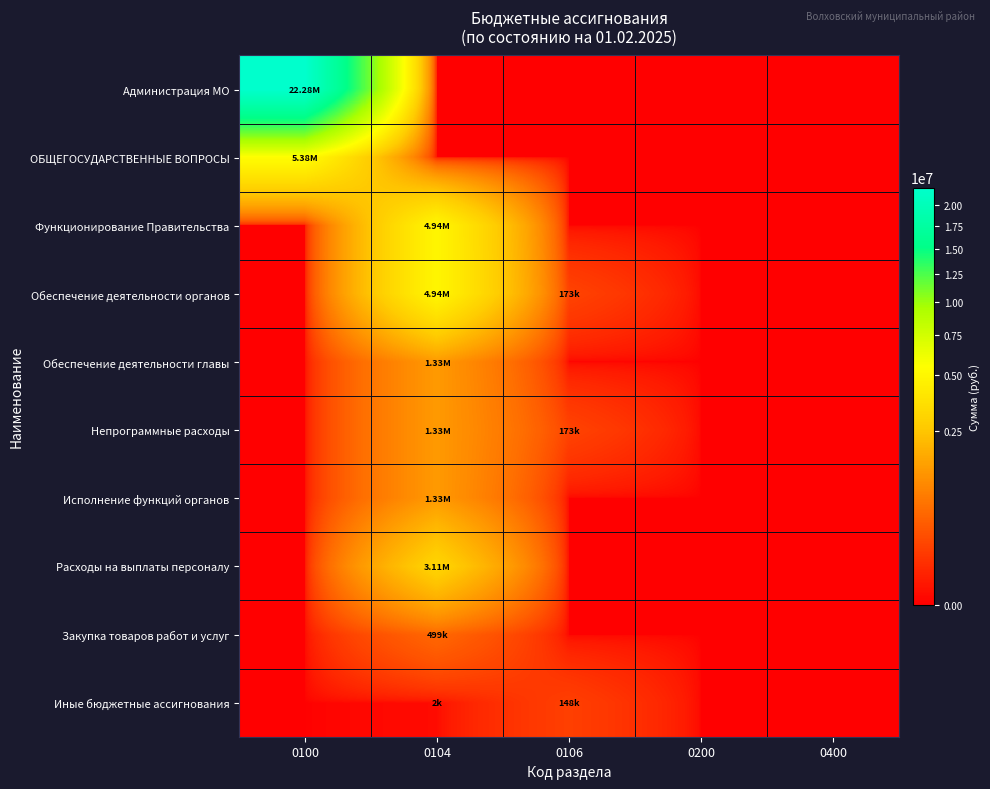

Reading left to right, what are all the values shown in this chart?

Администрация МО: 0100=22284745.2	0104=0.0	0106=0.0	0200=0.0	0400=0.0
ОБЩЕГОСУДАРСТВЕННЫЕ ВОПРОСЫ: 0100=5376518.3	0104=0.0	0106=0.0	0200=0.0	0400=0.0
Функционирование Правительства: 0100=0.0	0104=4935725.3	0106=0.0	0200=0.0	0400=0.0
Обеспечение деятельности органов: 0100=0.0	0104=4935725.3	0106=172673.0	0200=0.0	0400=0.0
Обеспечение деятельности главы: 0100=0.0	0104=1327520.9	0106=0.0	0200=0.0	0400=0.0
Непрограммные расходы: 0100=0.0	0104=1327520.9	0106=172673.0	0200=0.0	0400=0.0
Исполнение функций органов: 0100=0.0	0104=1327520.9	0106=0.0	0200=0.0	0400=0.0
Расходы на выплаты персоналу: 0100=0.0	0104=3106731.9	0106=0.0	0200=0.0	0400=0.0
Закупка товаров работ и услуг: 0100=0.0	0104=499472.4	0106=0.0	0200=0.0	0400=0.0
Иные бюджетные ассигнования: 0100=0.0	0104=2000.0	0106=148473.0	0200=0.0	0400=0.0